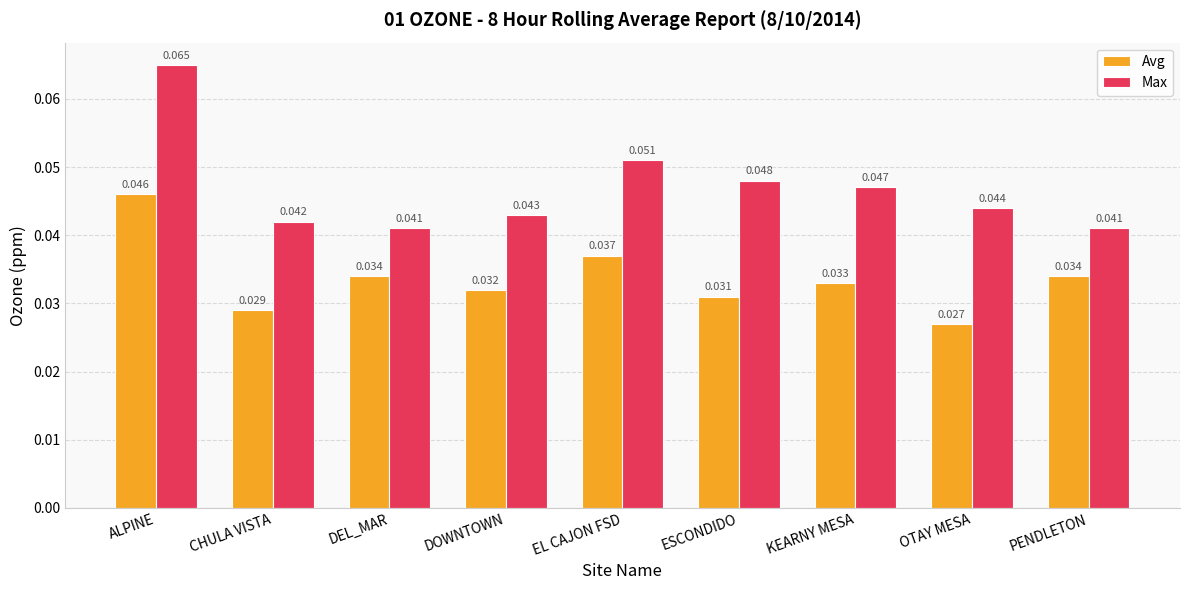

Which series has the largest range (max minus min)?

Max